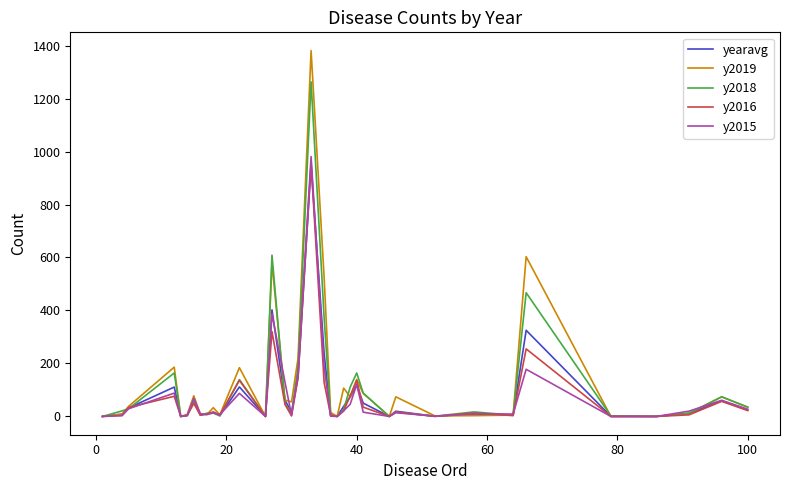

Which series has the widest spread of values?

y2019